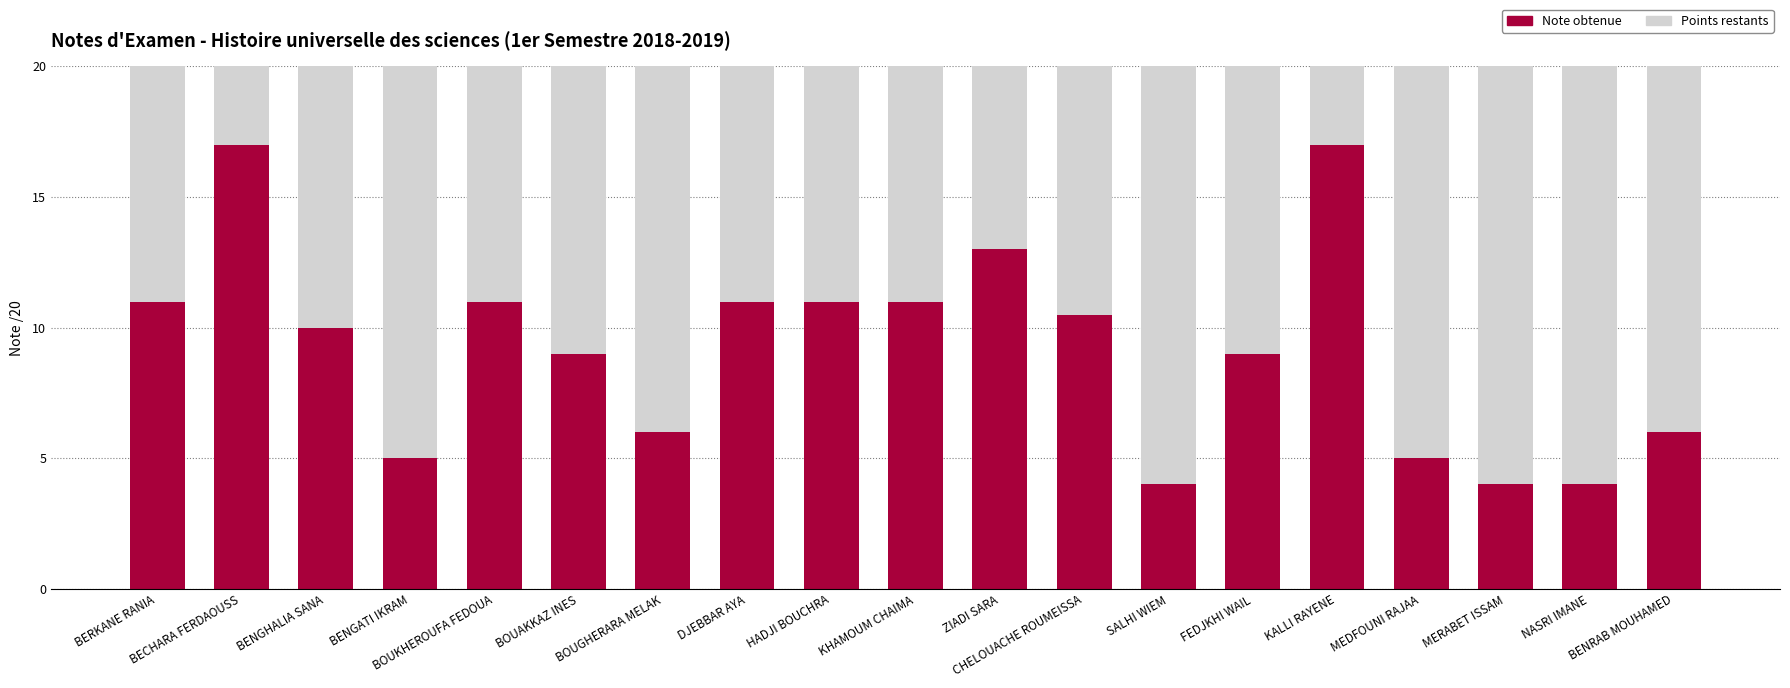

What is the average value of the Note obtenue series?

9.2